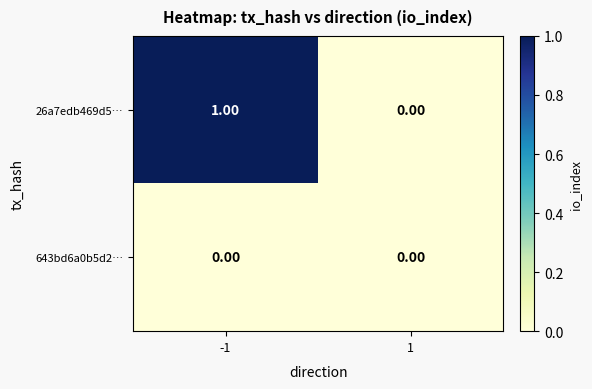

Which series has the largest range (max minus min)?

26a7edb469d5…